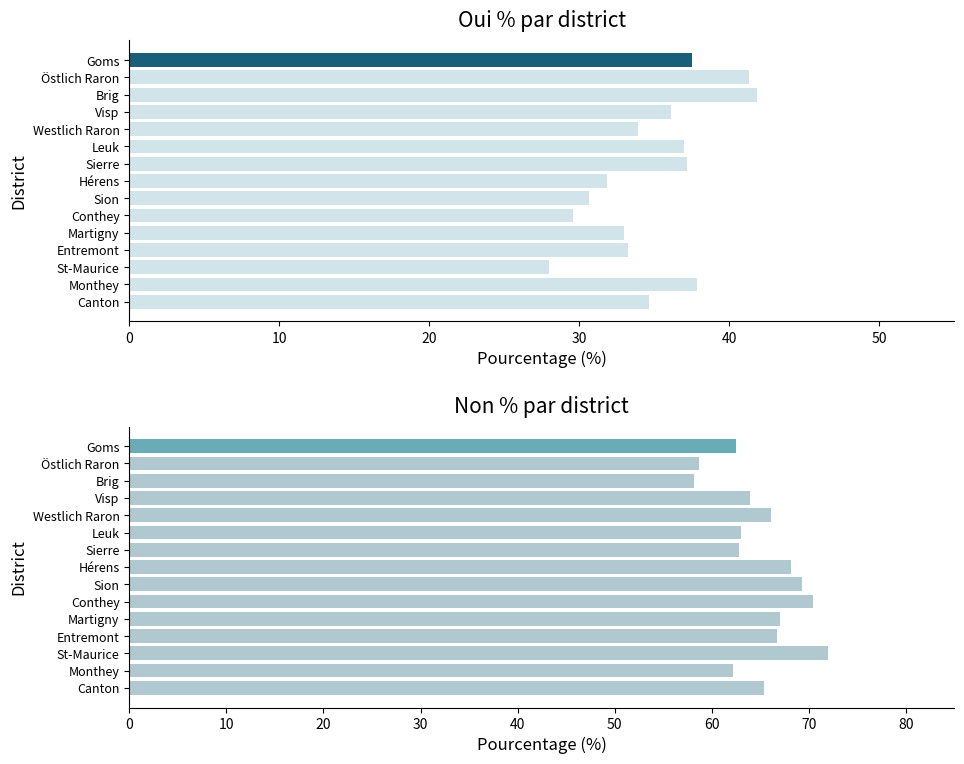

Rank the series by their maximum value, from lowest to highest.

Oui %, Non %